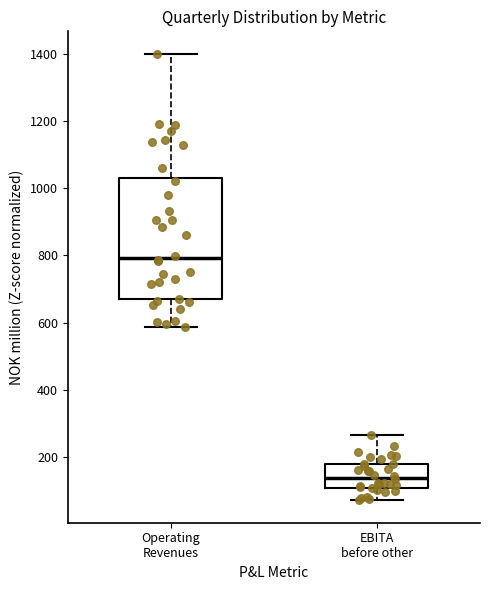

Which box has the lowest median line?

EBITA before other